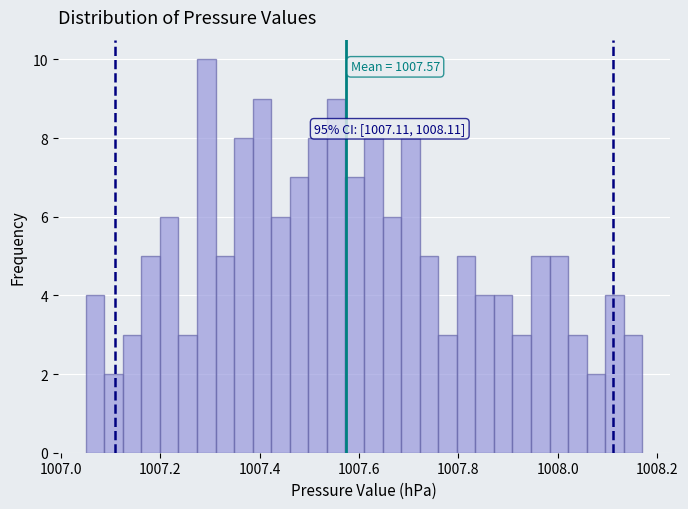

Read against the x-axis, roughly where is the centre of the tallest bar?

1007.30